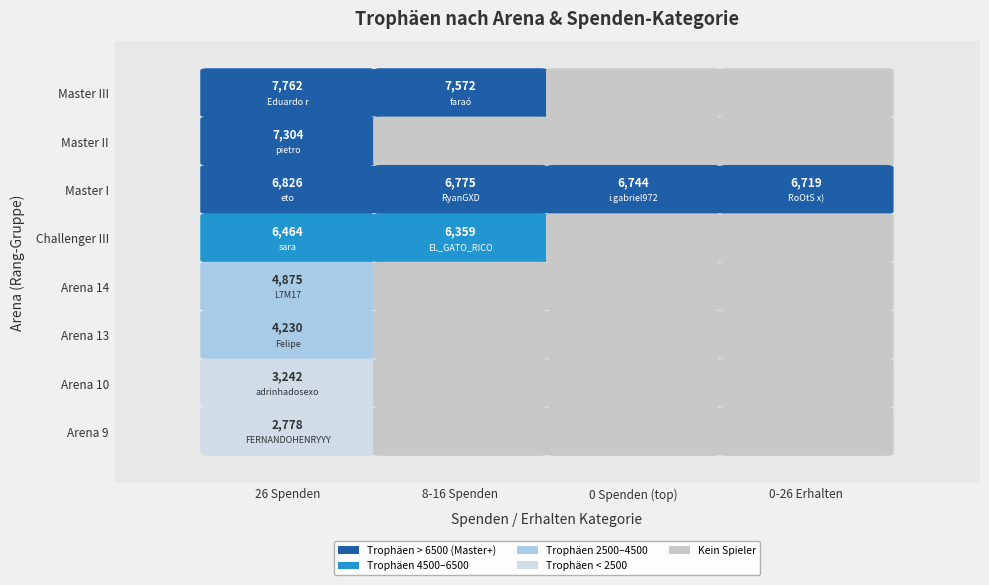

What is the difference between the highest and lowest values at 2?

6744